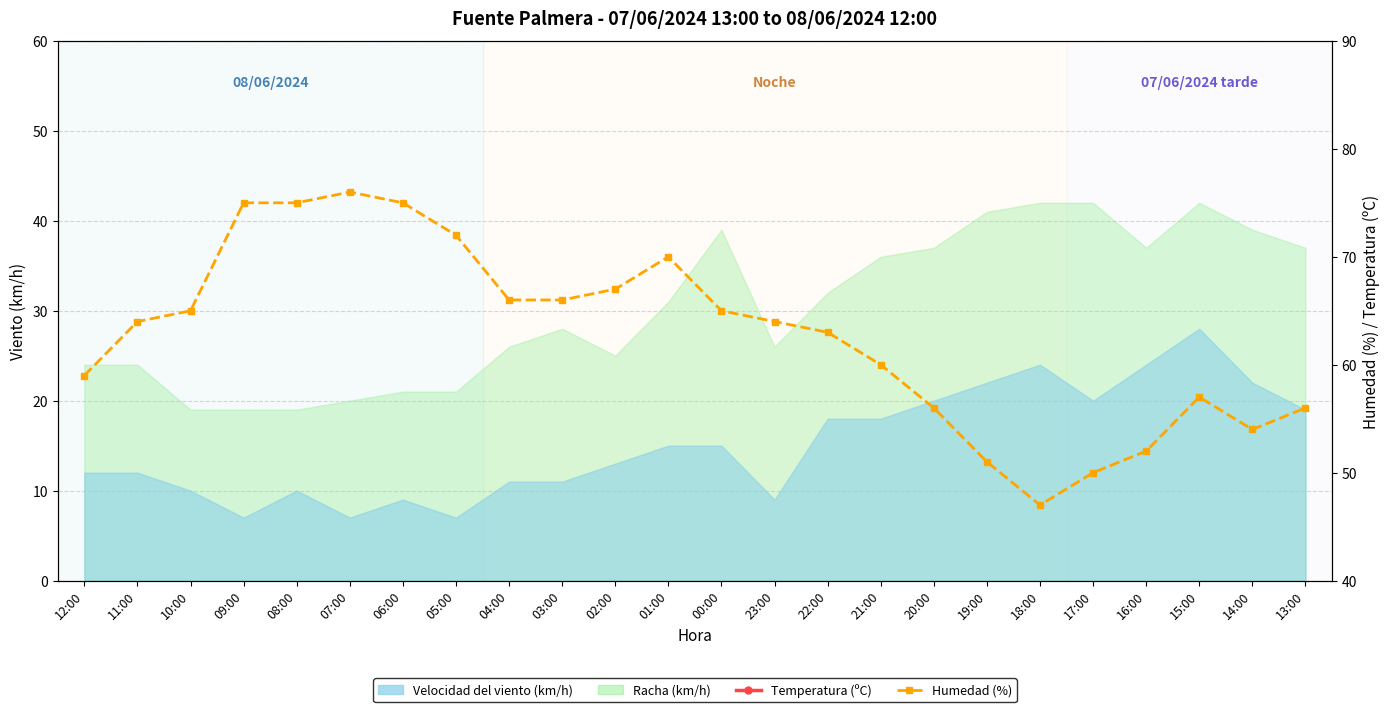

True or false: Humedad (%) and Temperatura (ºC) intersect in this chart.

False